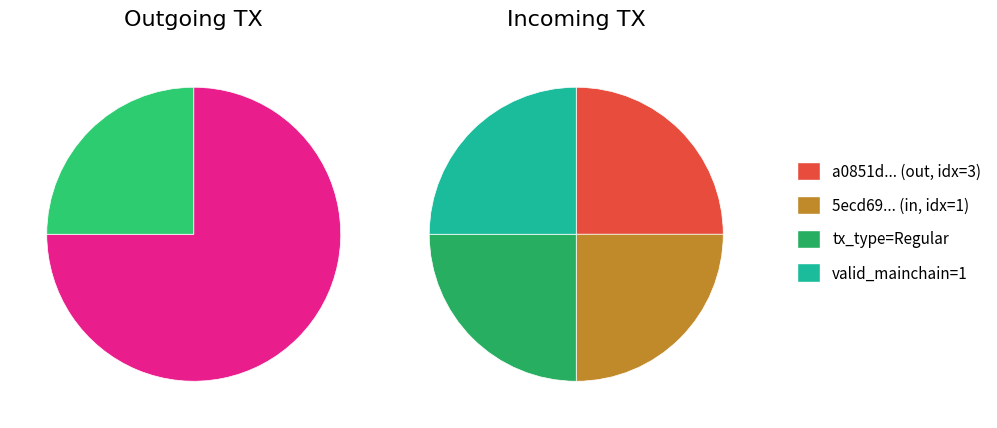

How many segments does this pie chart have?

2